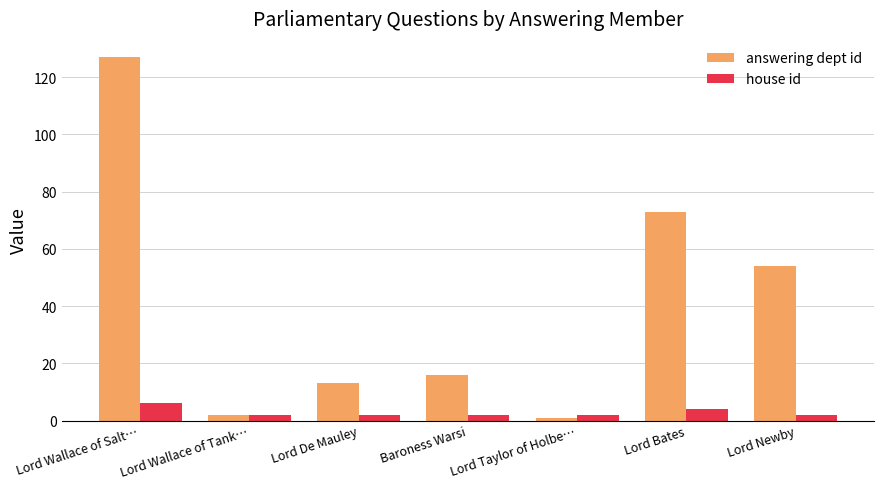

Which category has the highest value in the house id series?

Lord Wallace of Salt…